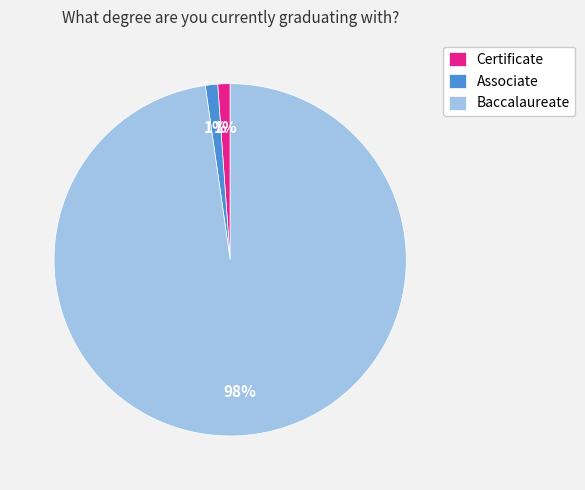

To the nearest percent, what is the average slice percentage?

33%